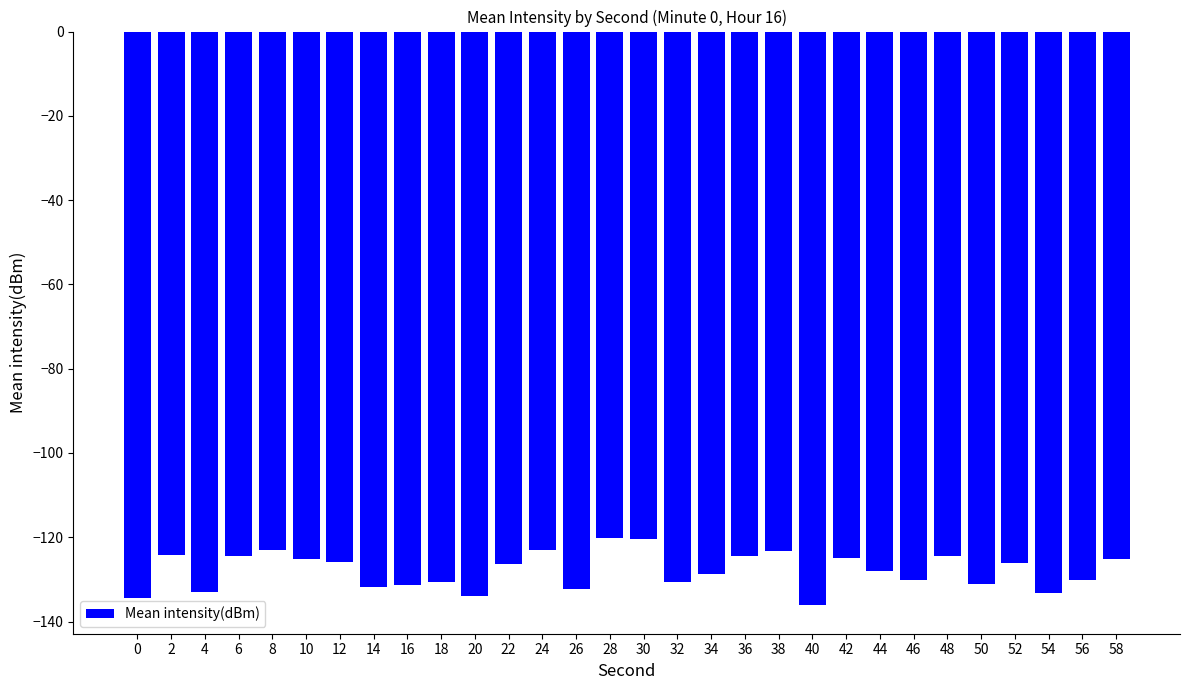

What is the smallest value displayed?

-136.1